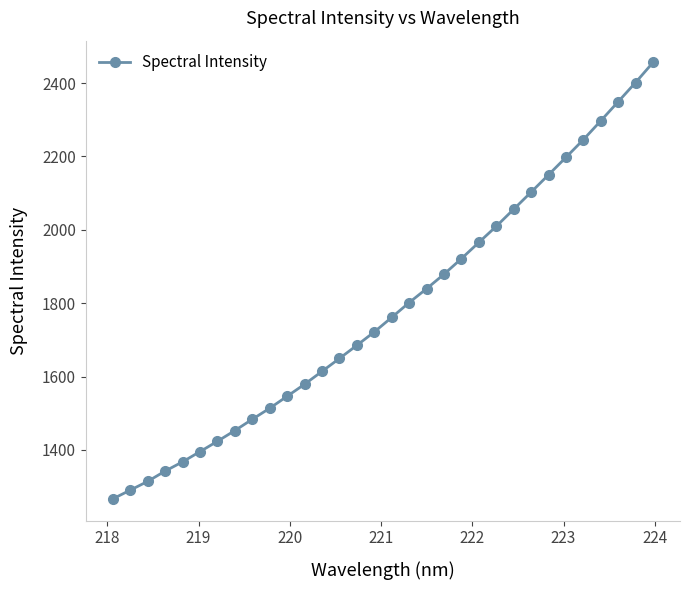

What is the maximum value shown in the chart?

2456.3